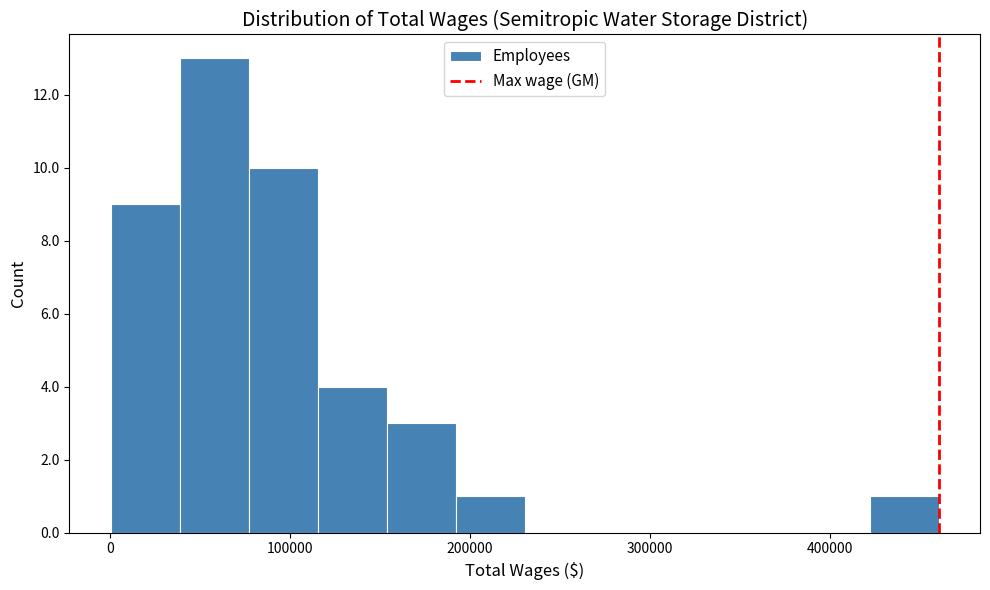

Around what value on the x-axis is the tallest bar? Give the approximate position of its centre, as read against the axis.

60000